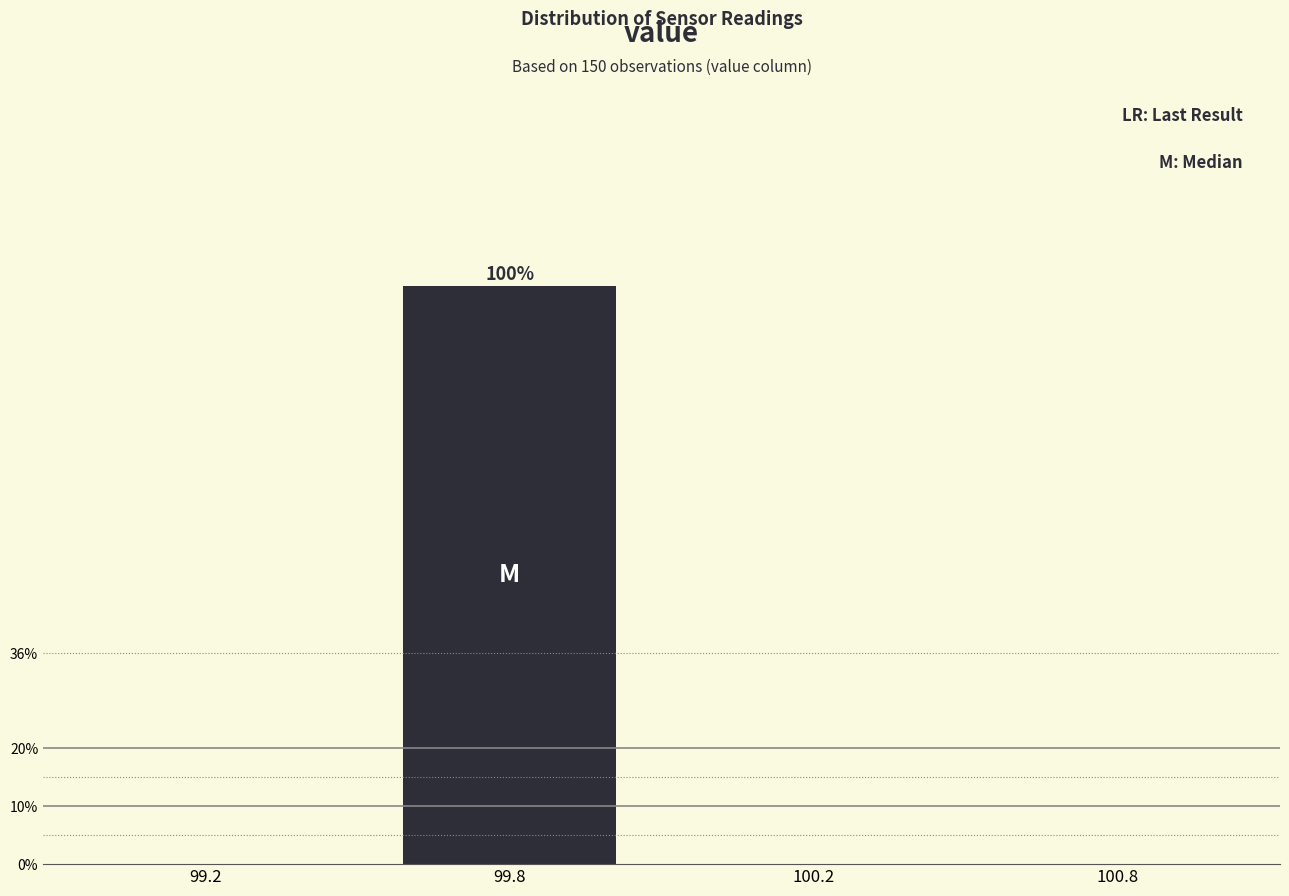

Reading left to right, transcribe all the data shown in this chart.

99.2=0	99.8=100	100.2=0	100.8=0